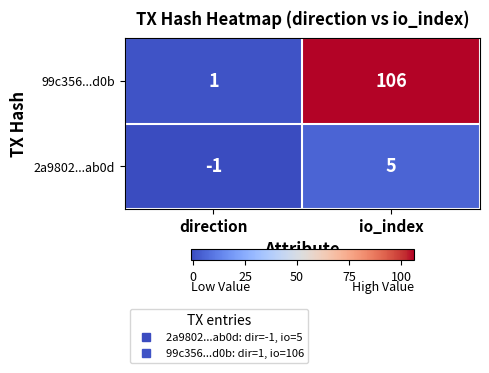

Reading right to left, transcribe all the data shown in this chart.

99c356...d0b: io_index=106	direction=1
2a9802...ab0d: io_index=5	direction=-1